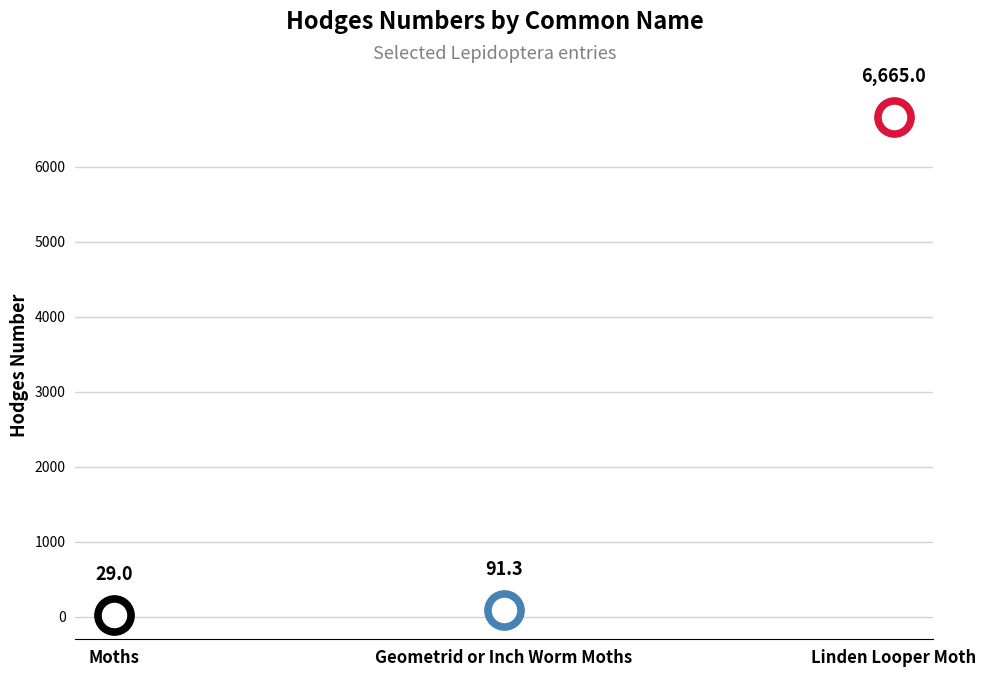

What is the change in value from Moths to Linden Looper Moth?

+6636.0